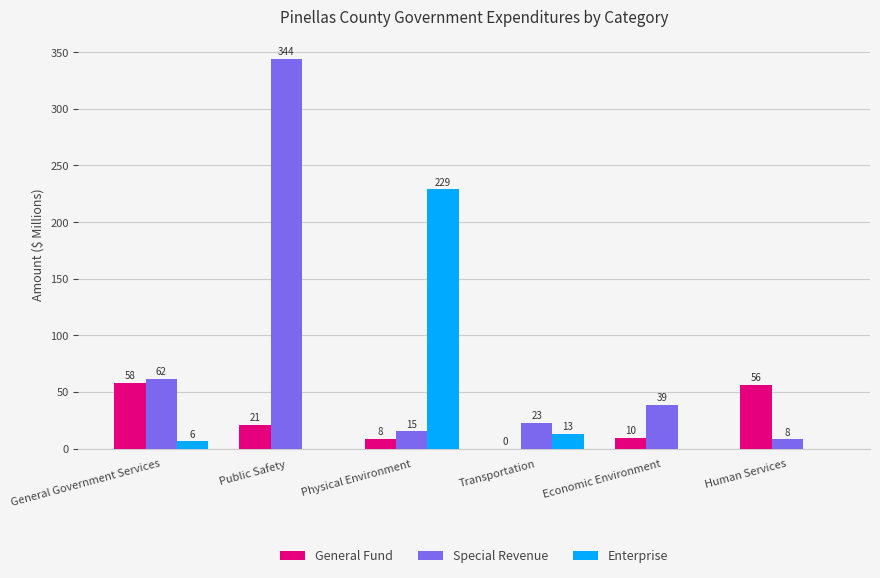

What is the approximate value of Special Revenue at General Government Services?

61.7